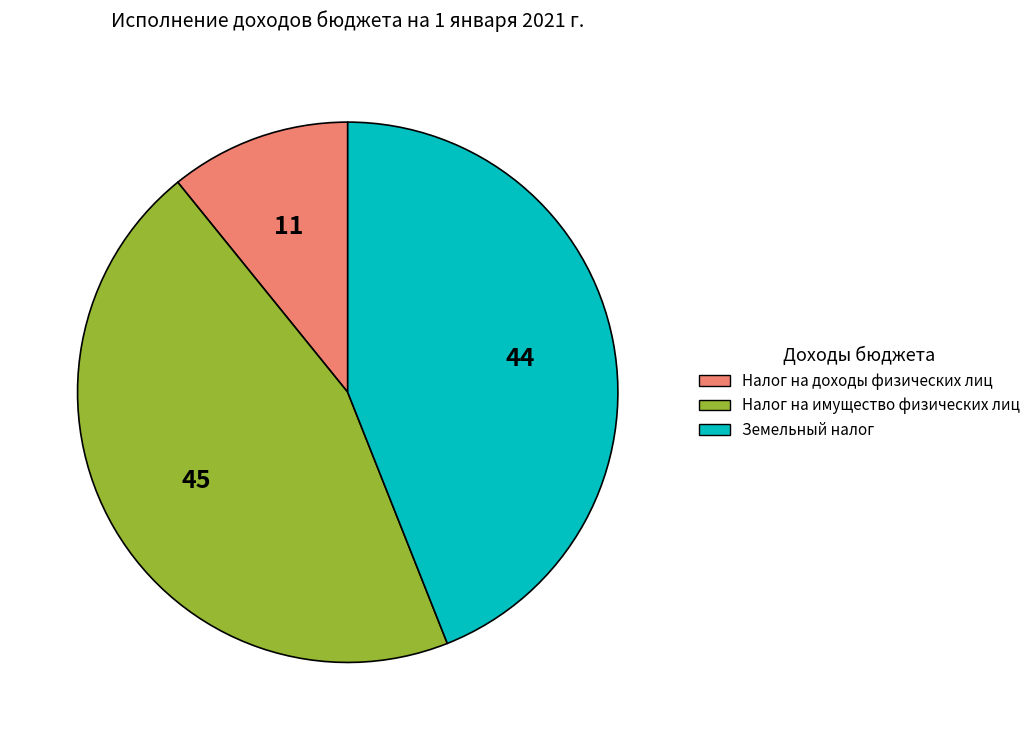

Is there a majority slice in this chart?

No